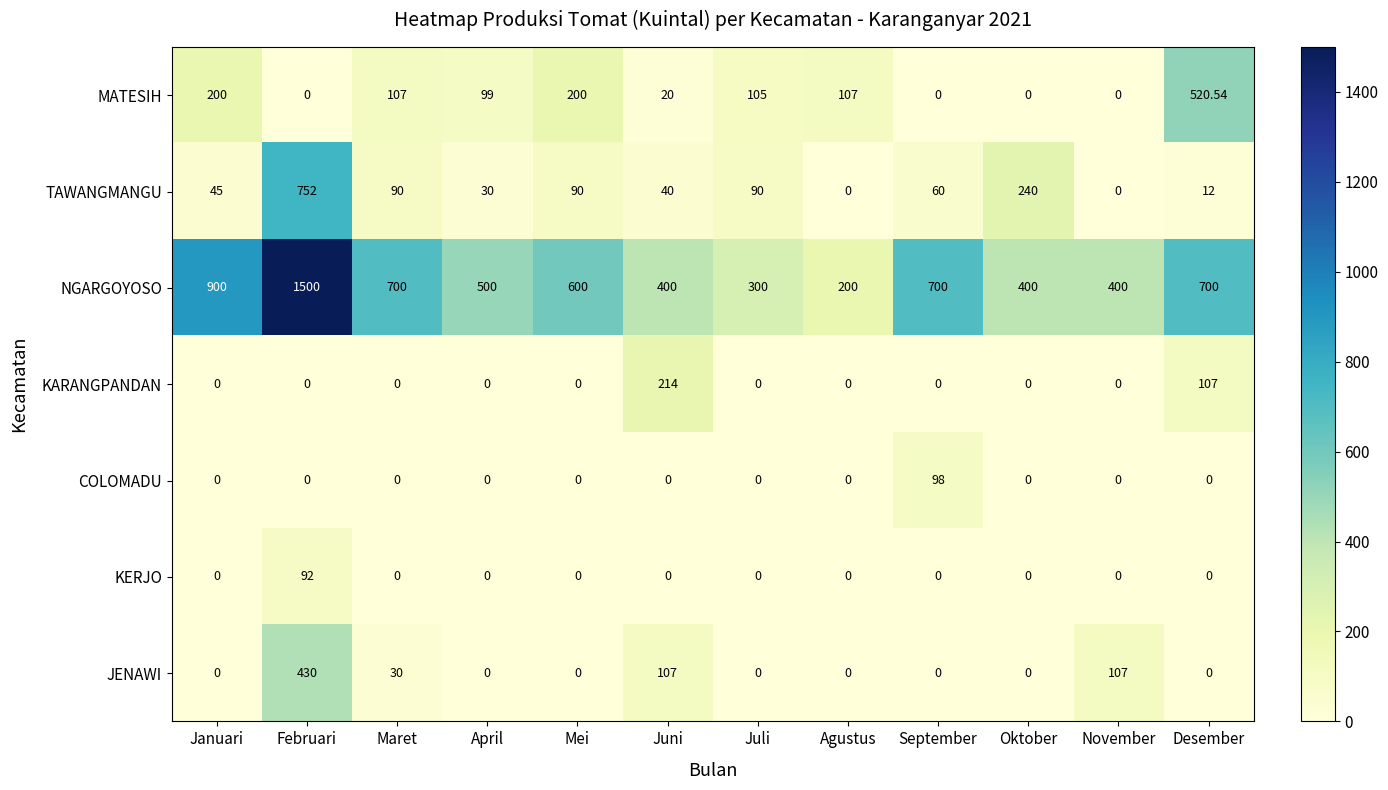

Which series has the largest range (max minus min)?

NGARGOYOSO